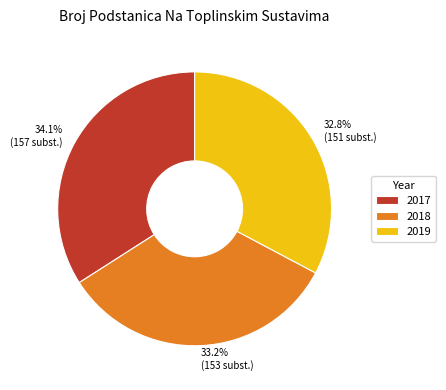

What percentage do 2018 and 2017 together represent?

67.2%